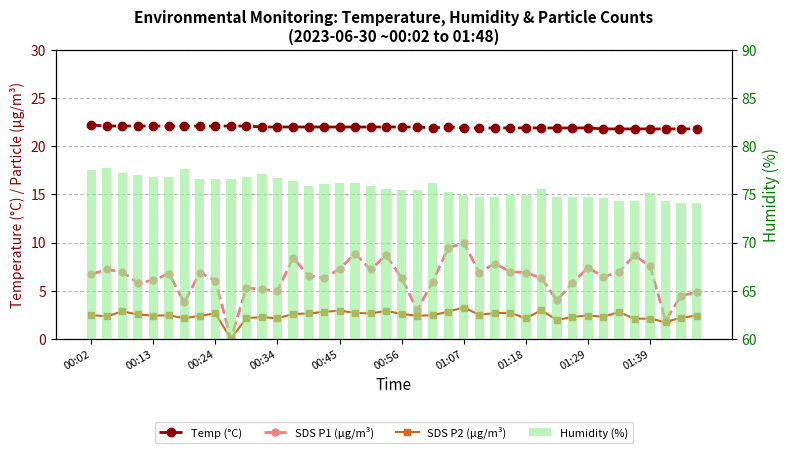

Between 00:24 and 00:56, which series saw the biggest shift?

Humidity (%)